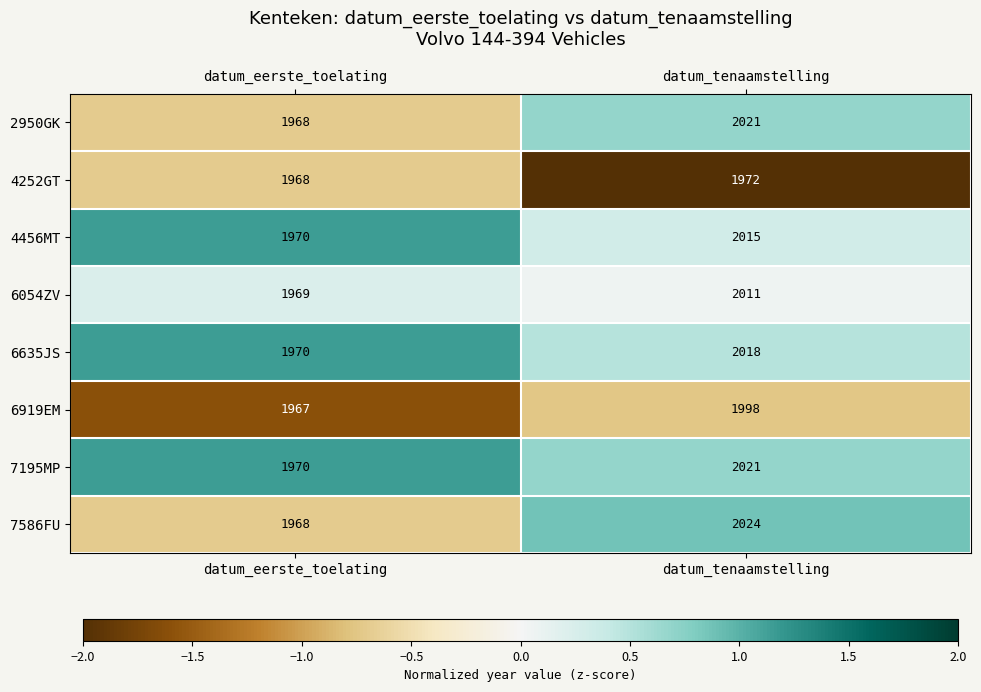

True or false: 7586FU has a value of 2769 at datum_tenaamstelling.

False